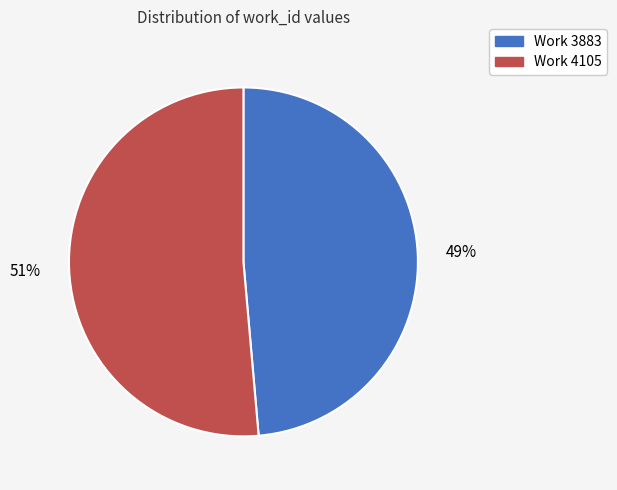

How many segments does this pie chart have?

2